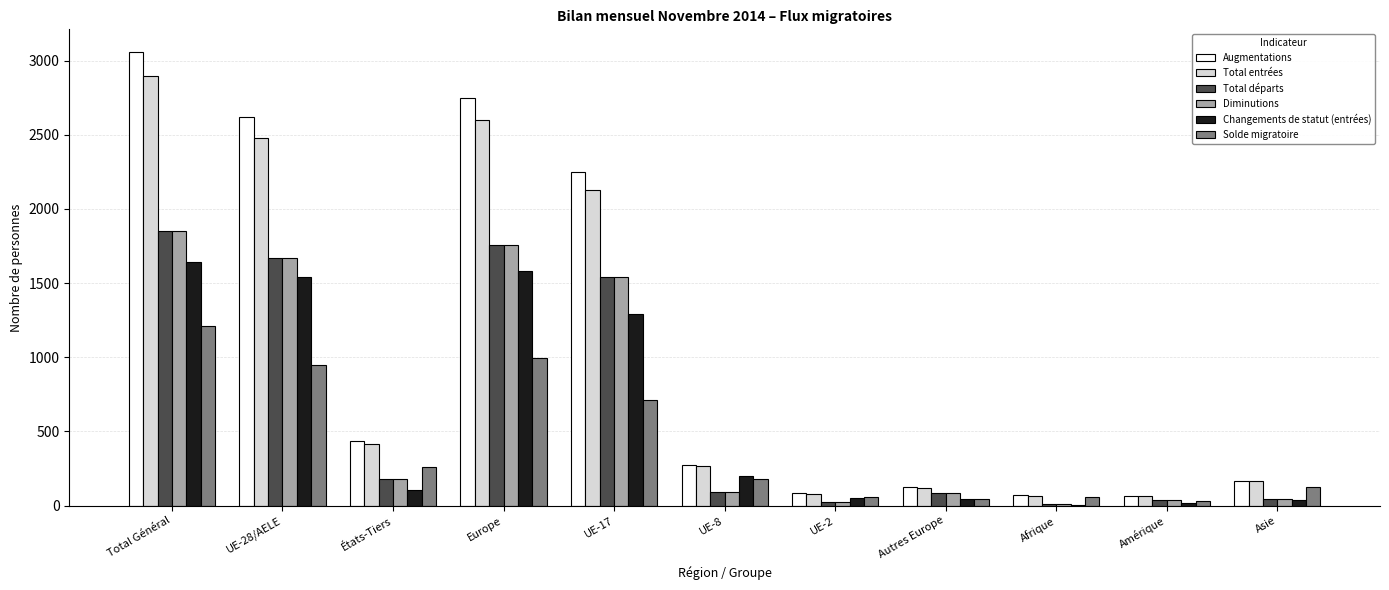

What is the sum of all Total entrées values?

11281